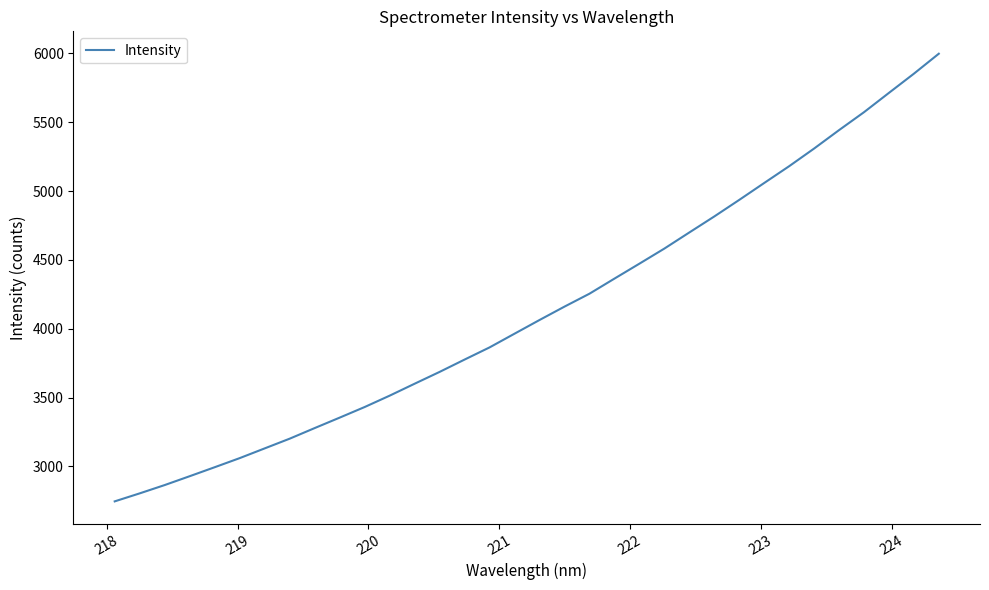

What is the maximum value shown in the chart?

5997.4